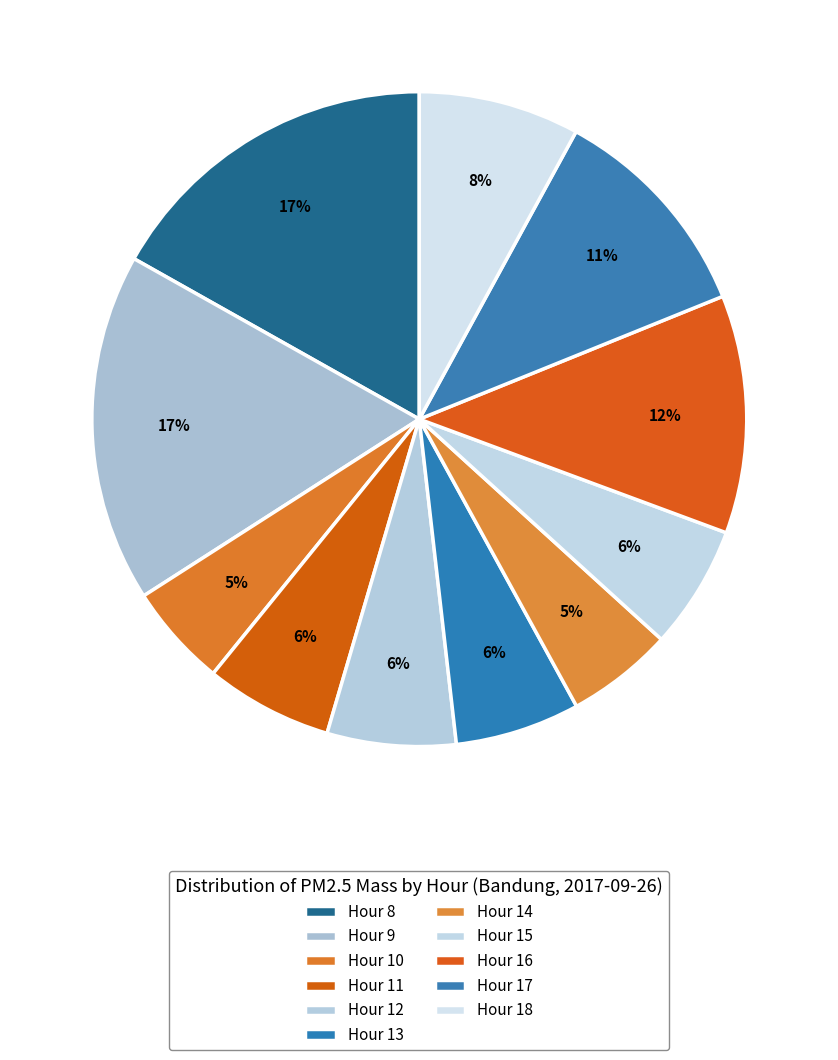

To the nearest percent, what percentage of the pie is Hour 18?

8%